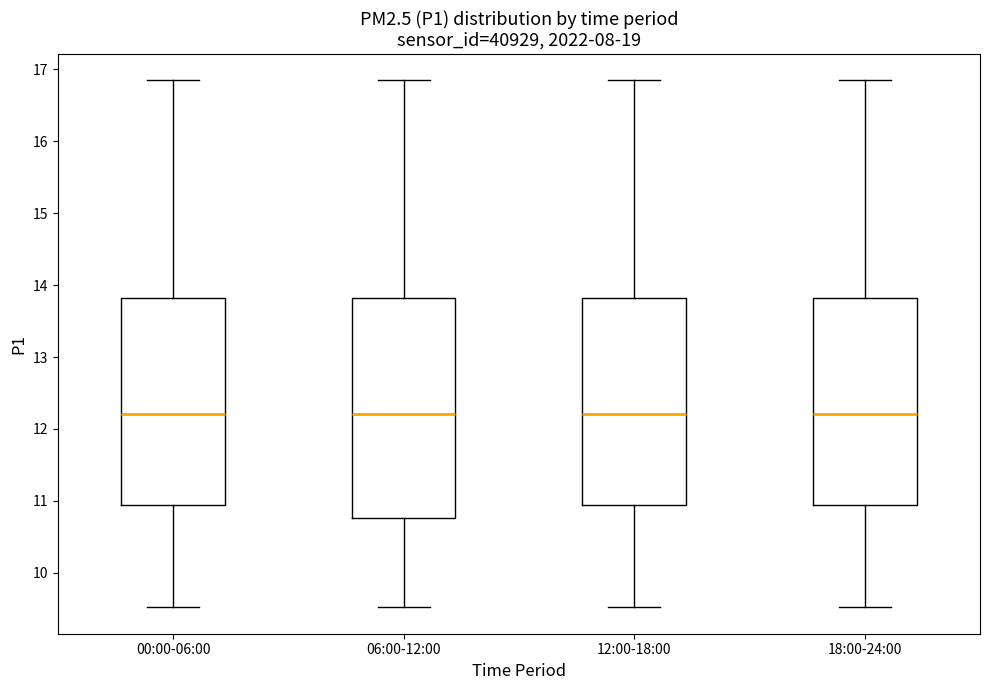

Where does the lower whisker of the box for 00:00-06:00 end on the y-axis? The values are not printed on the chart, so give them approximately, as read against the axis.

9.5